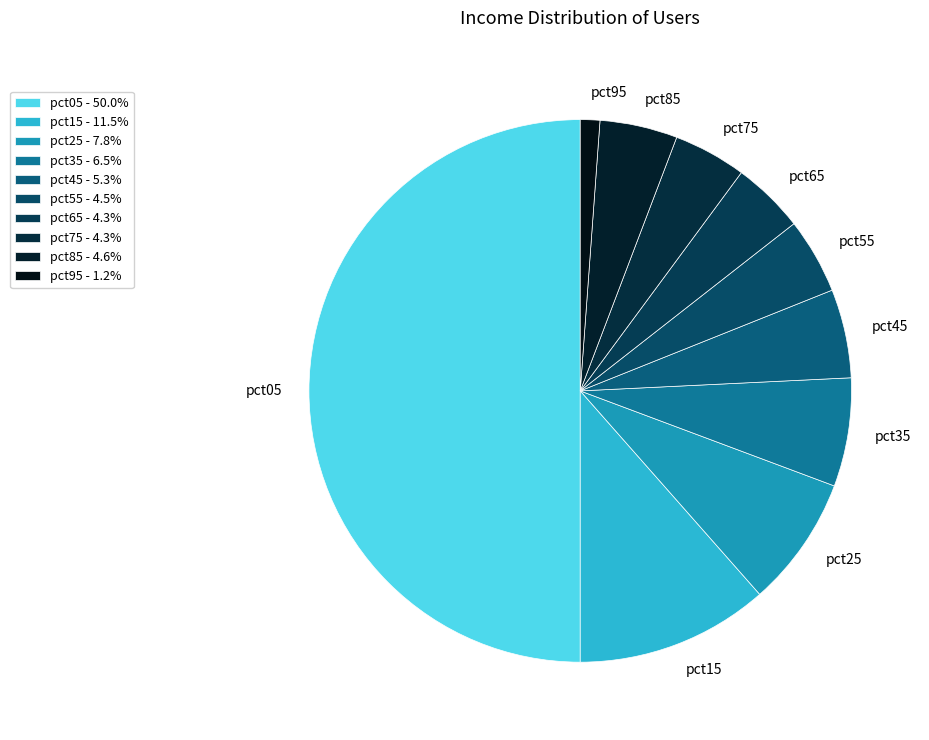

To the nearest percent, what is the difference between the pct15 and pct95 slice percentages?

10%